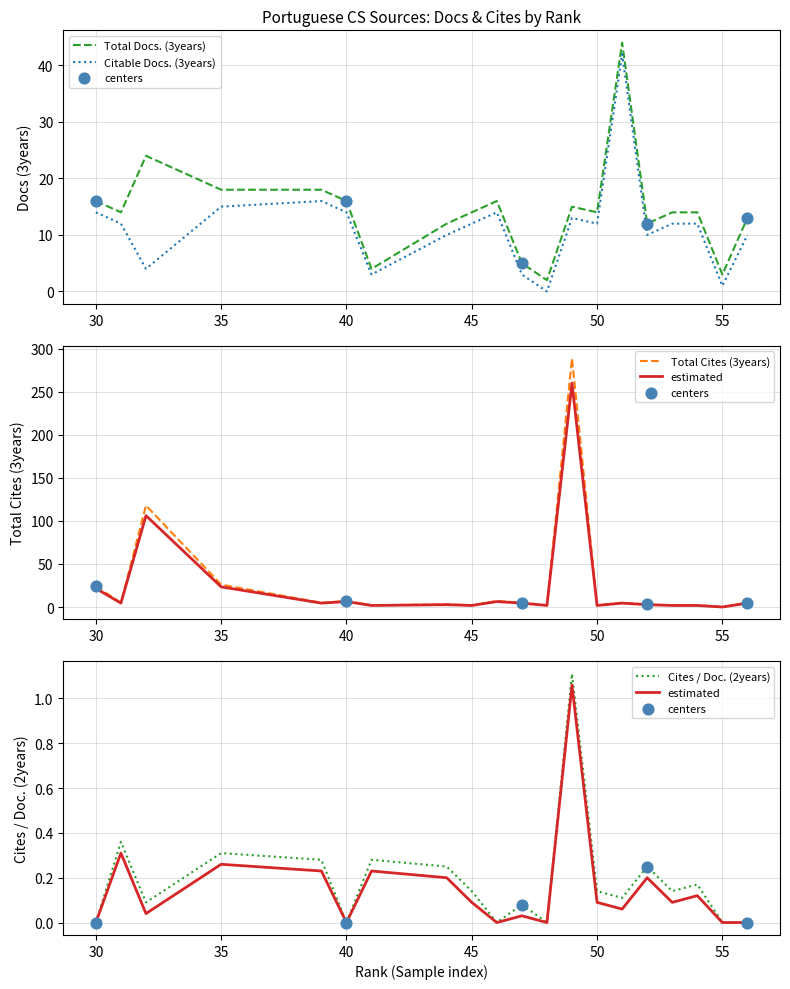

At how many categories does at least one series exceed 26?

3